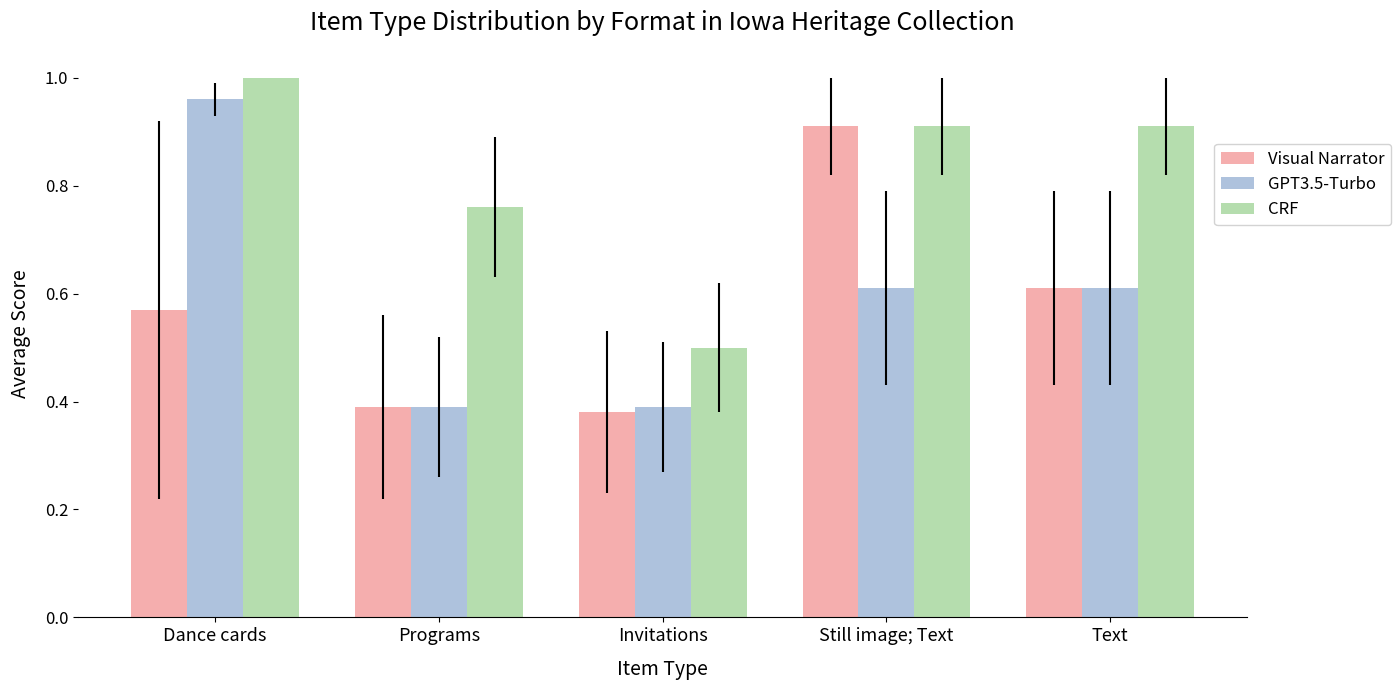

Which series changed the most between Programs and Still image; Text?

Visual Narrator